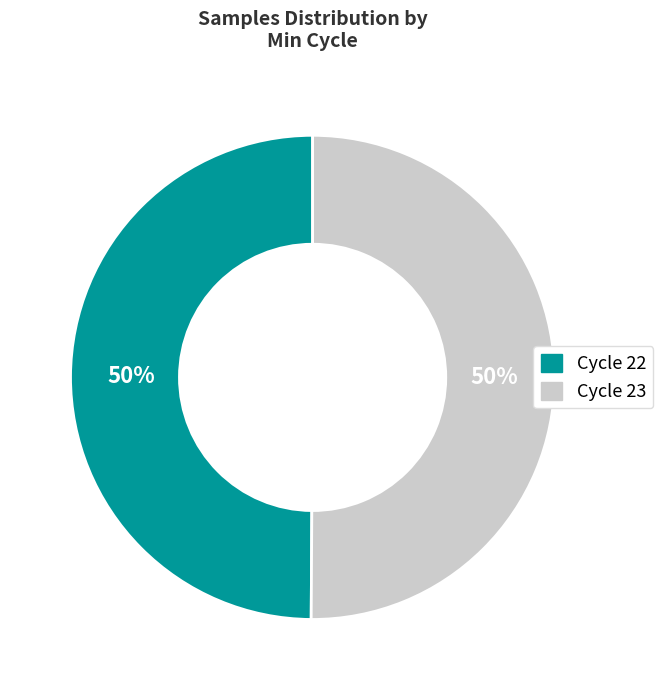

To the nearest percent, what portion does Cycle 22 represent?

50%